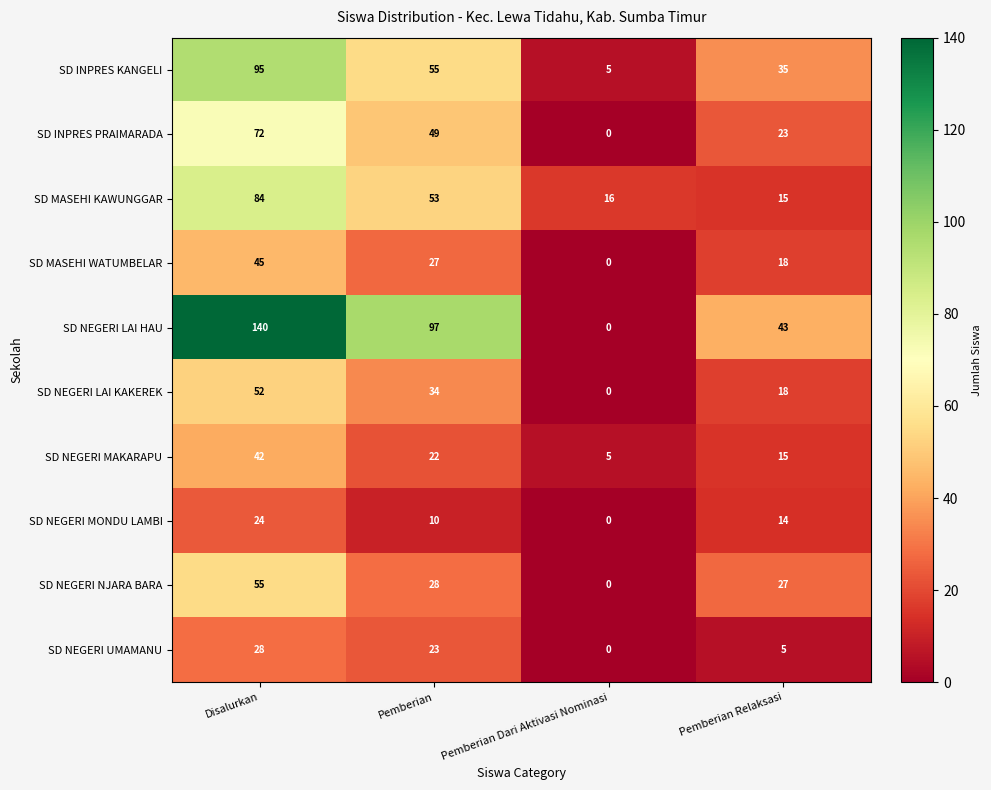

What is the difference between the maximum and second lowest values in the SD NEGERI LAI KAKEREK series?

34